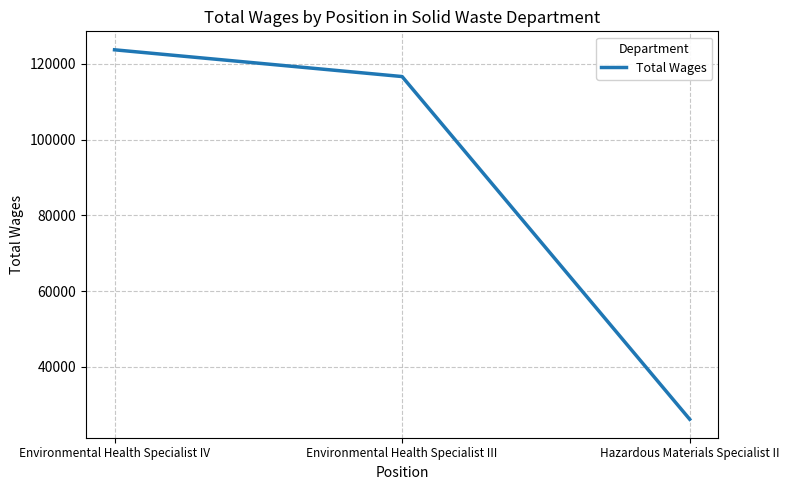

Is this an area chart (filled region under the line)?

No